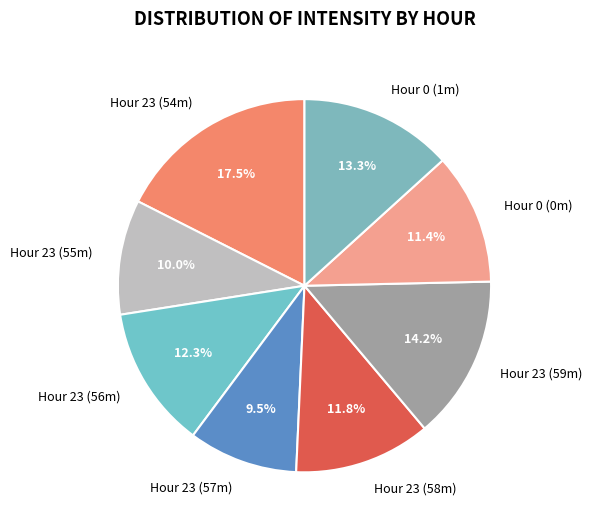

Which category has the biggest portion of the pie?

Hour 23 (54m)